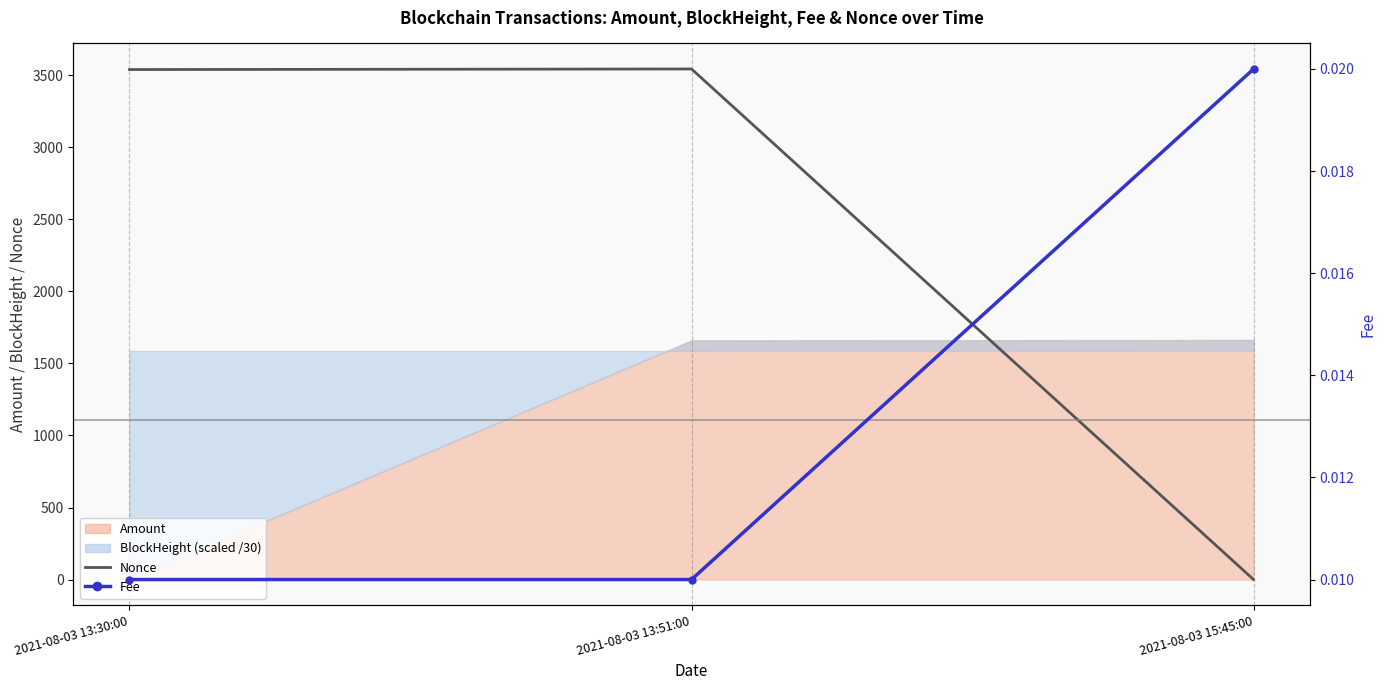

How many categories are shown in the chart?

3